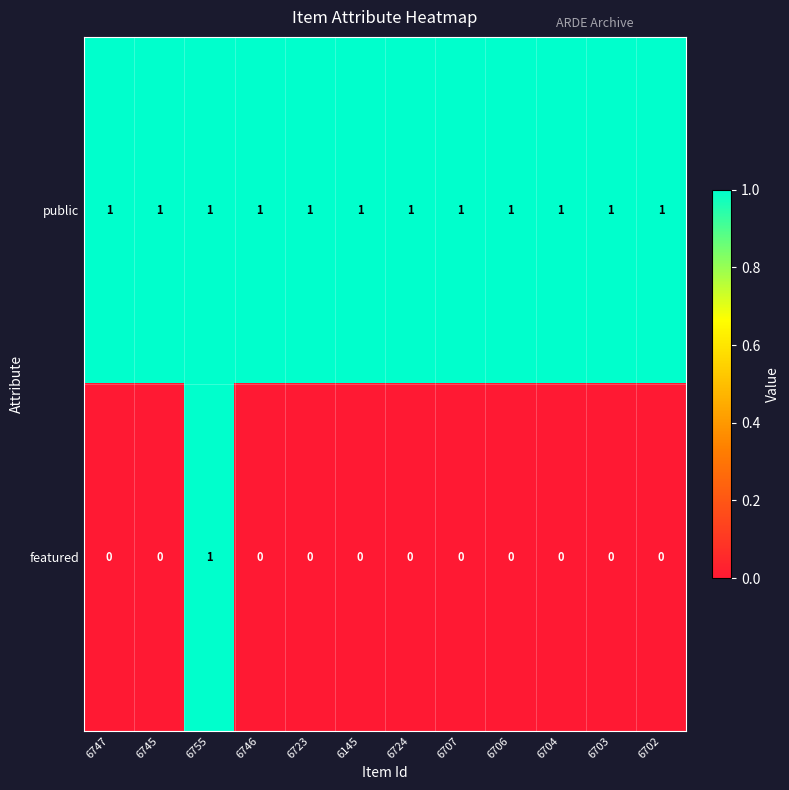

At which category is the sum across all series the highest?

6755